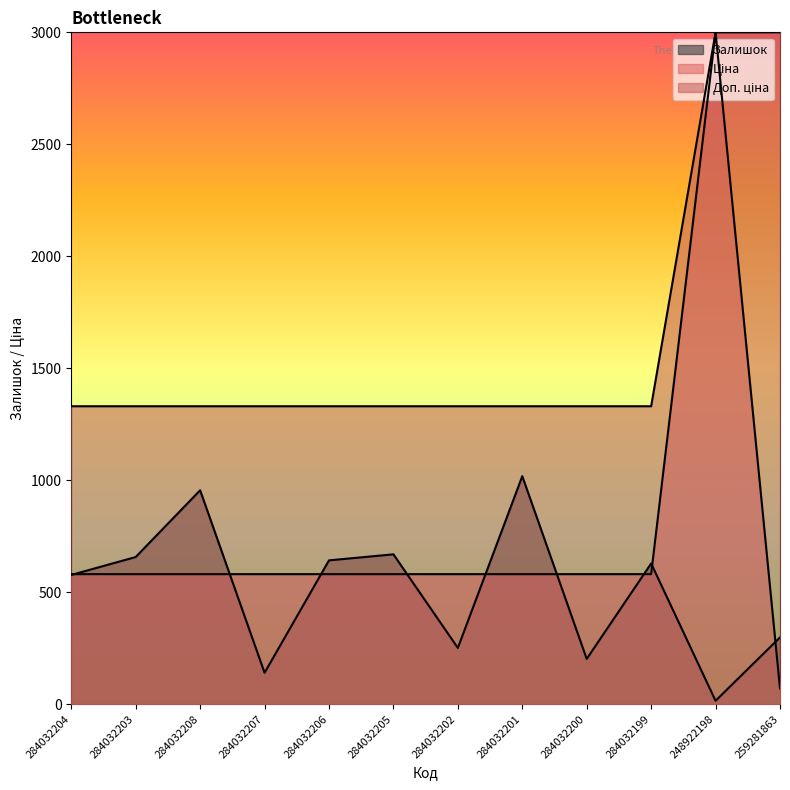

How many lines are shown in the chart?

3